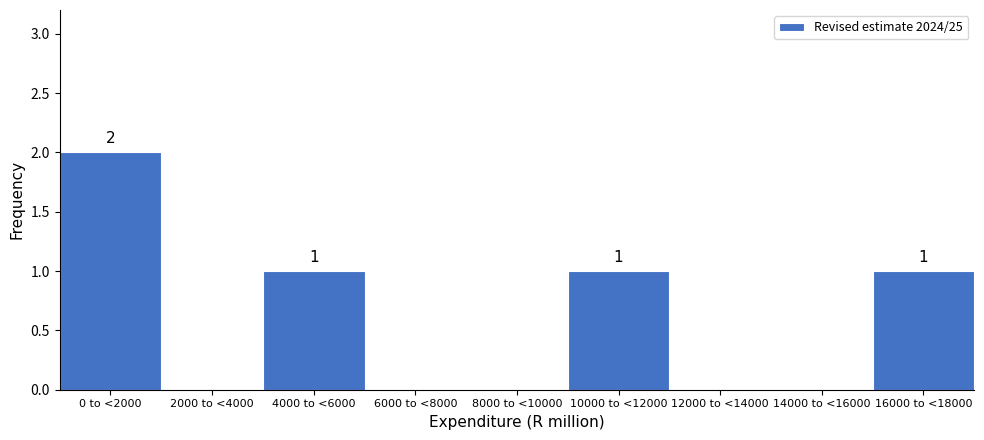

Reading left to right, transcribe all the data shown in this chart.

0 to <2000=2	2000 to <4000=0	4000 to <6000=1	6000 to <8000=0	8000 to <10000=0	10000 to <12000=1	12000 to <14000=0	14000 to <16000=0	16000 to <18000=1